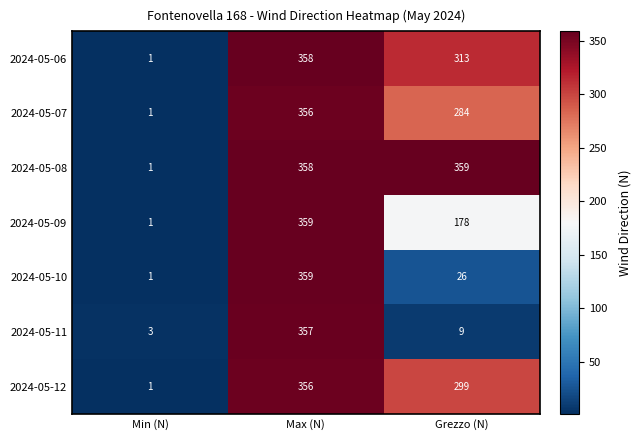

Between Min (N) and Grezzo (N), which series saw the biggest shift?

2024-05-08